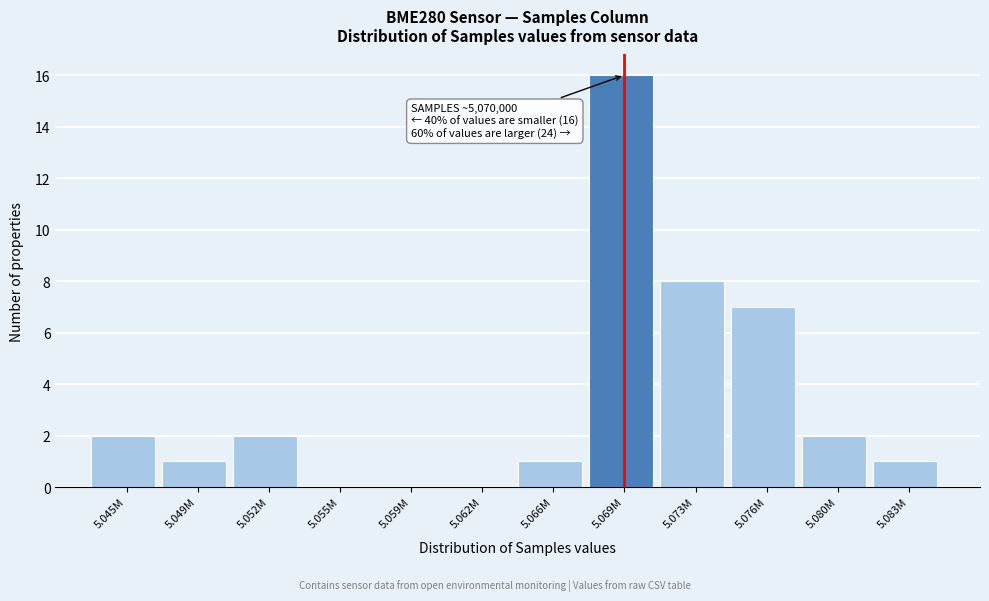

Reading left to right, what are all the values shown in this chart?

5.045M=2	5.049M=1	5.052M=2	5.055M=0	5.059M=0	5.062M=0	5.066M=1	5.069M=16	5.073M=8	5.076M=7	5.080M=2	5.083M=1